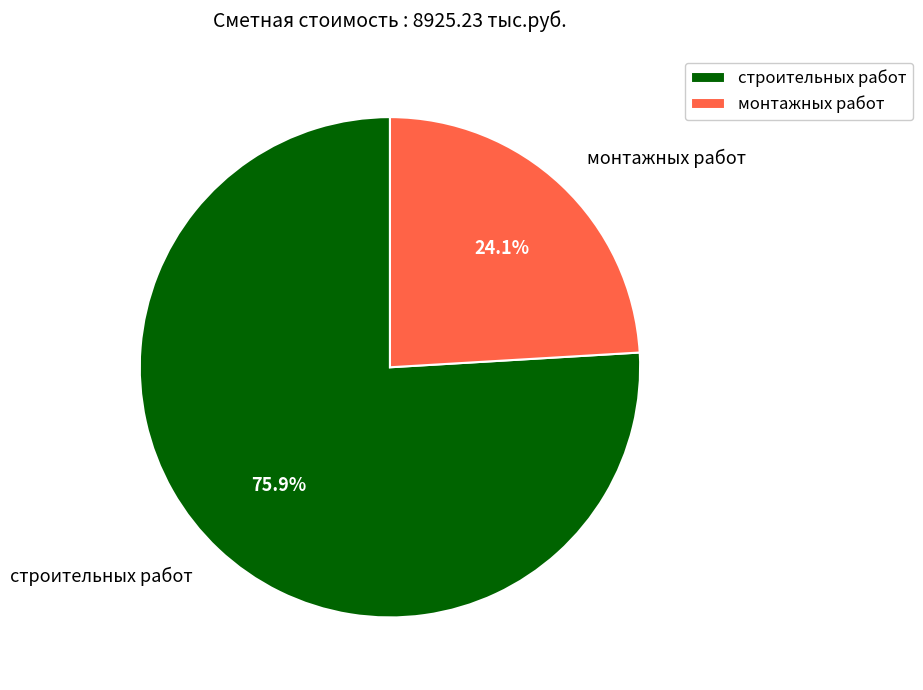

To the nearest percent, what percentage of the pie is монтажных работ?

24%